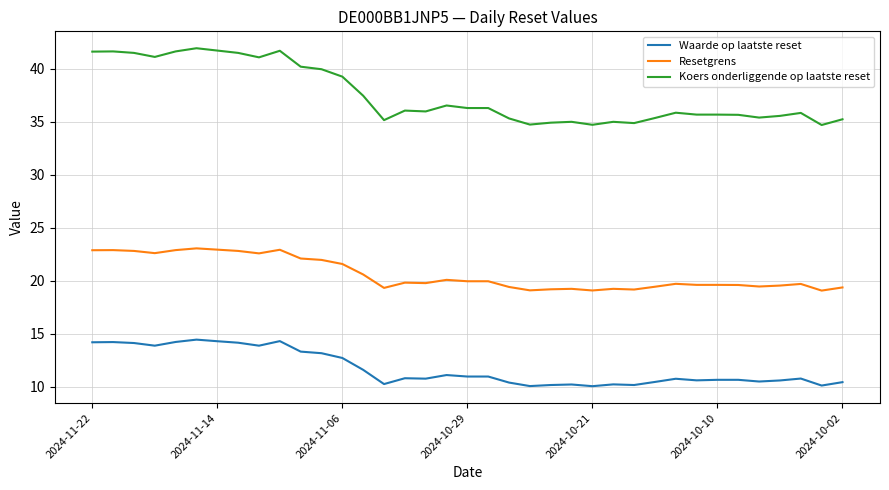

Which series has the widest spread of values?

Koers onderliggende op laatste reset